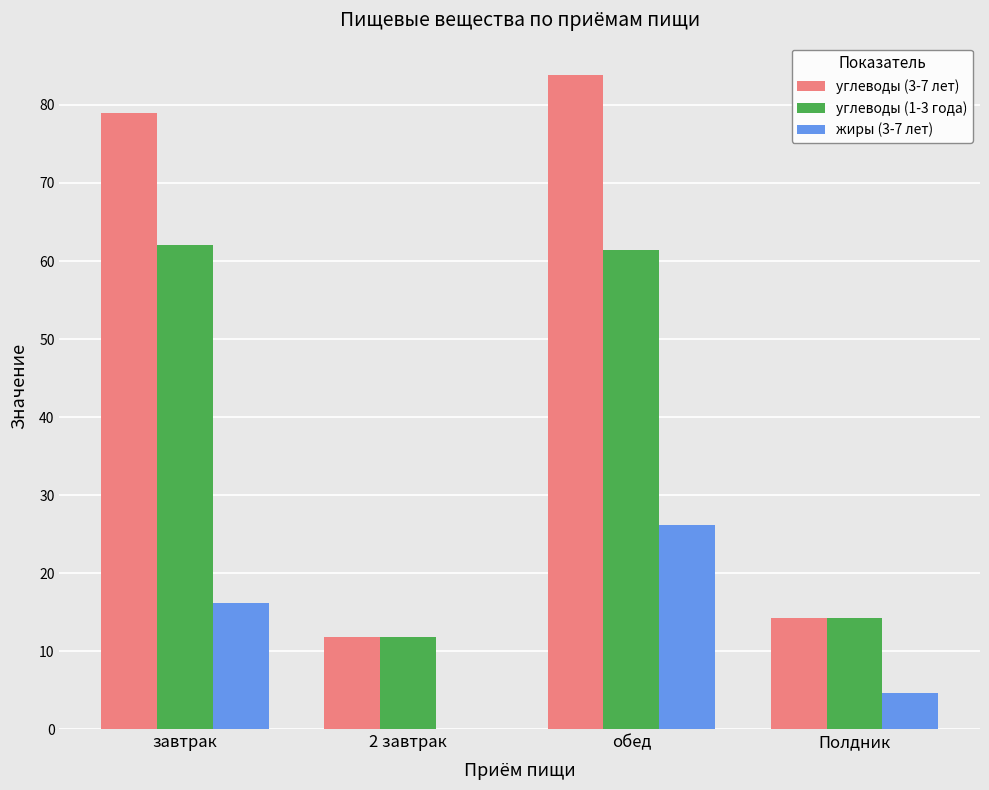

Is the value of жиры (3-7 лет) at 2 завтрак greater than the value of углеводы (1-3 года) at Полдник?

No